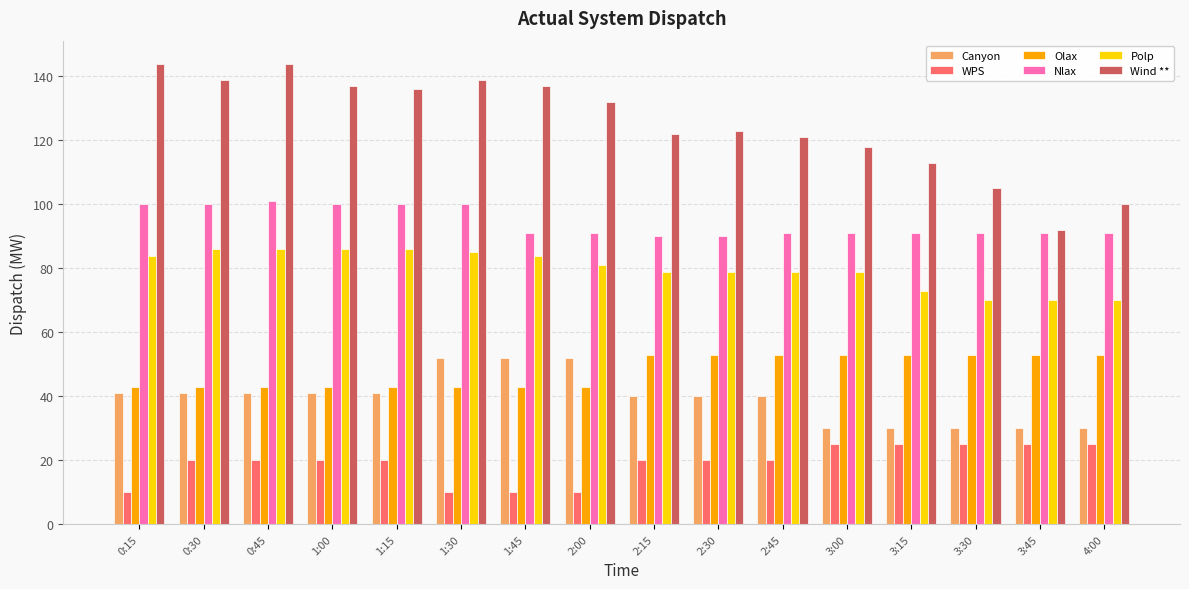

True or false: Canyon has a value of 41 at 1:15.

True